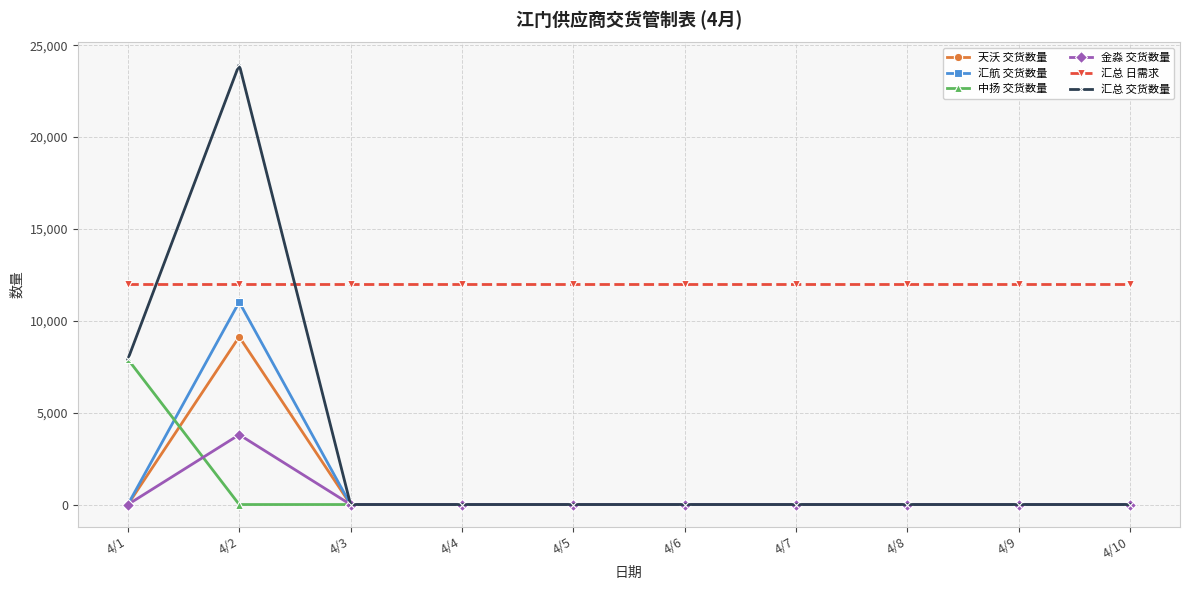

What is the maximum value for 金淼 交货数量?

3800